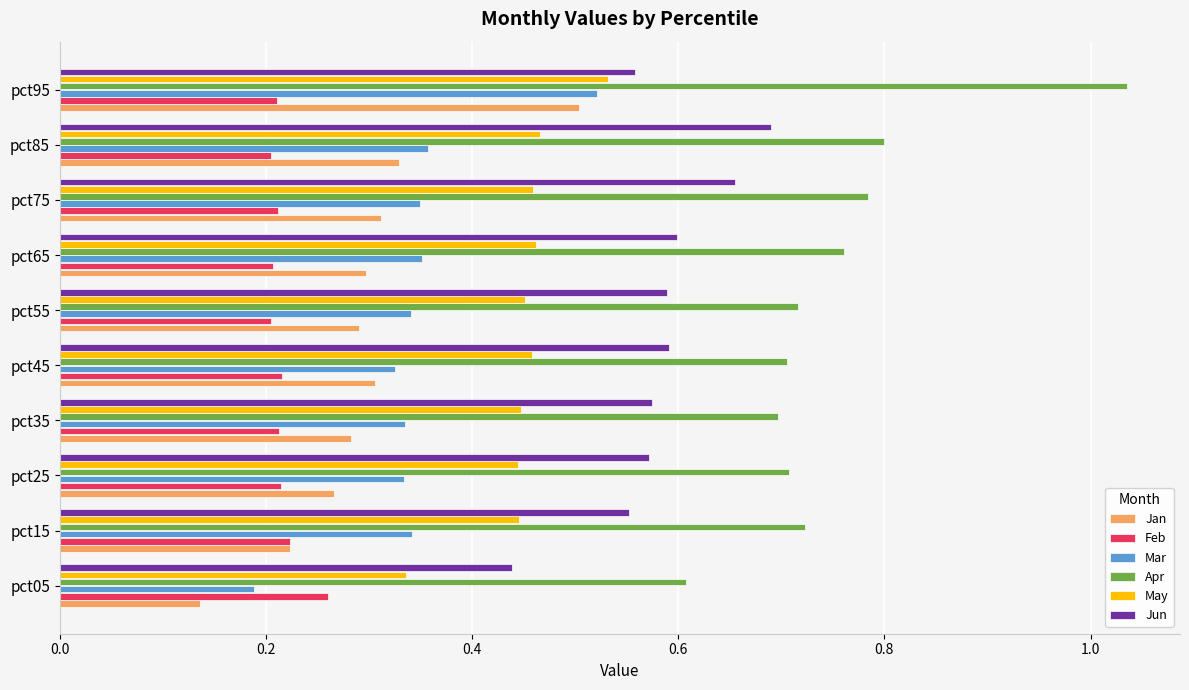

At which label is May closest to 0?

pct05